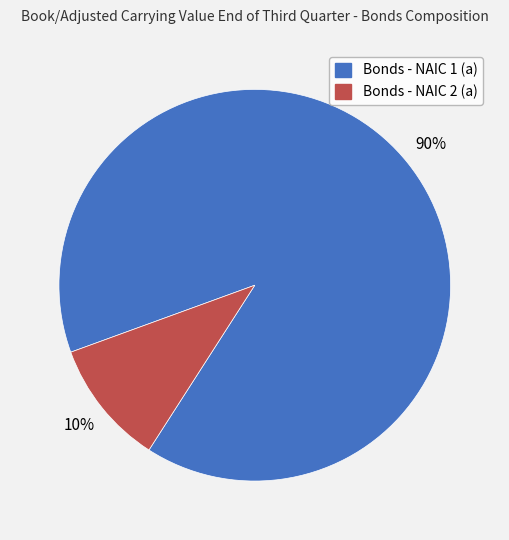

Rank the categories by value from highest to lowest.

Bonds - NAIC 1 (a), Bonds - NAIC 2 (a)